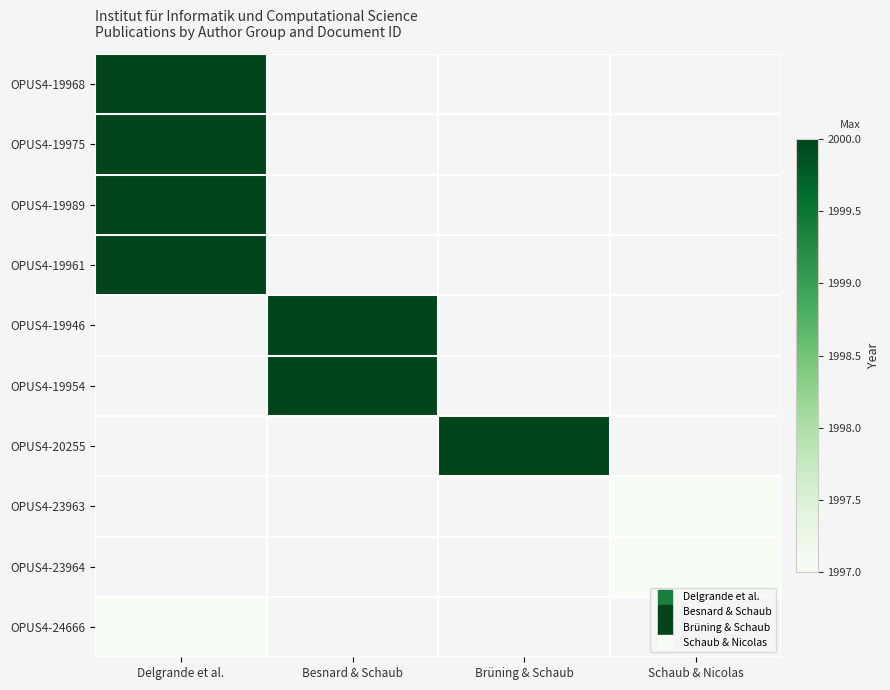

Which category has the lowest value in the OPUS4-20255 series?

Delgrande et al.